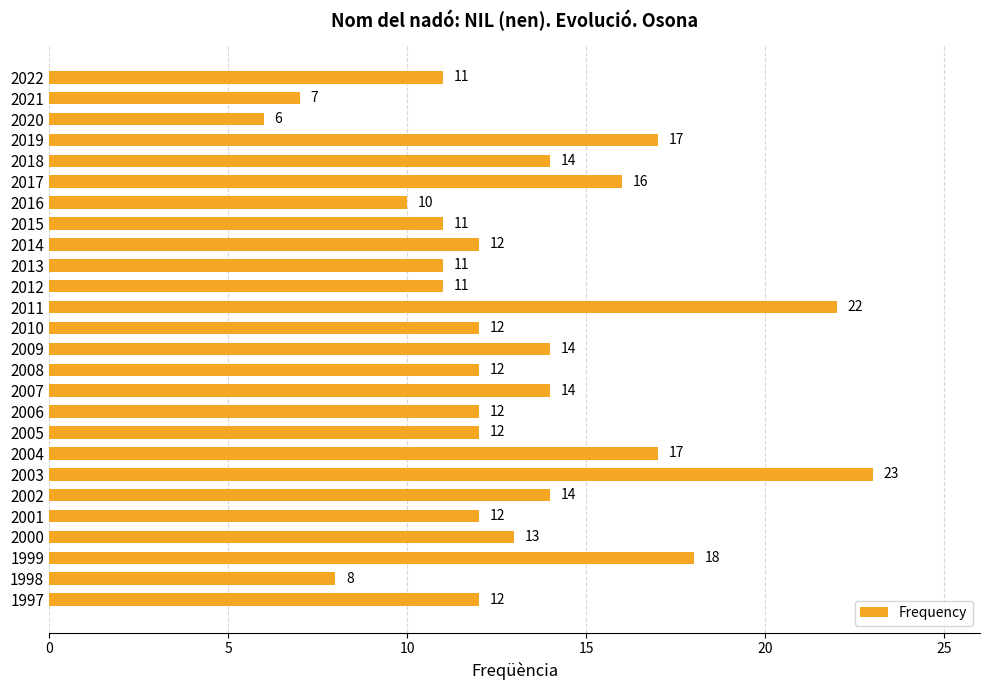

The value at 2000 is 7. True or false?

False